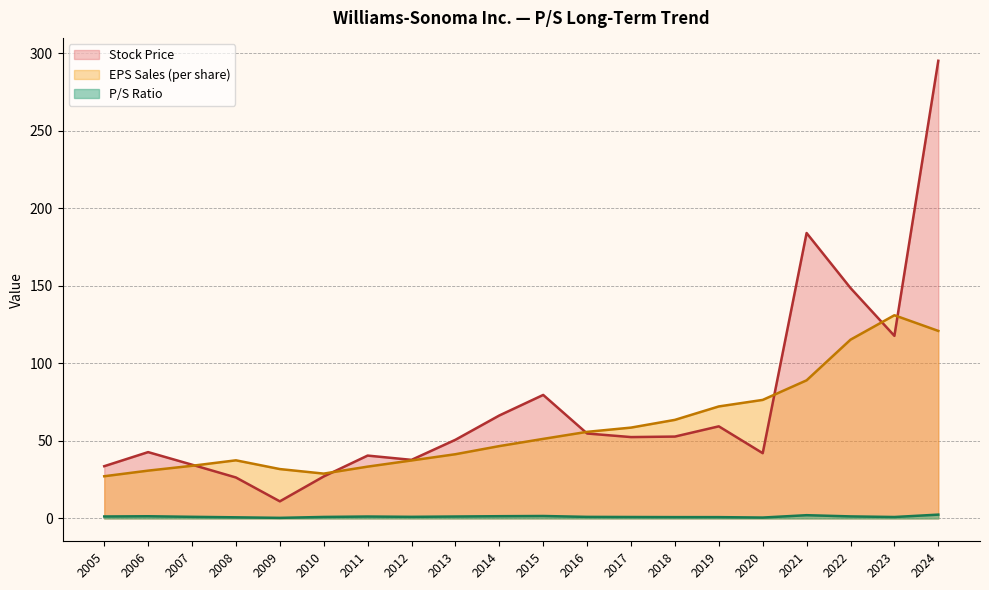

At how many categories does at least one series exceed 289?

1